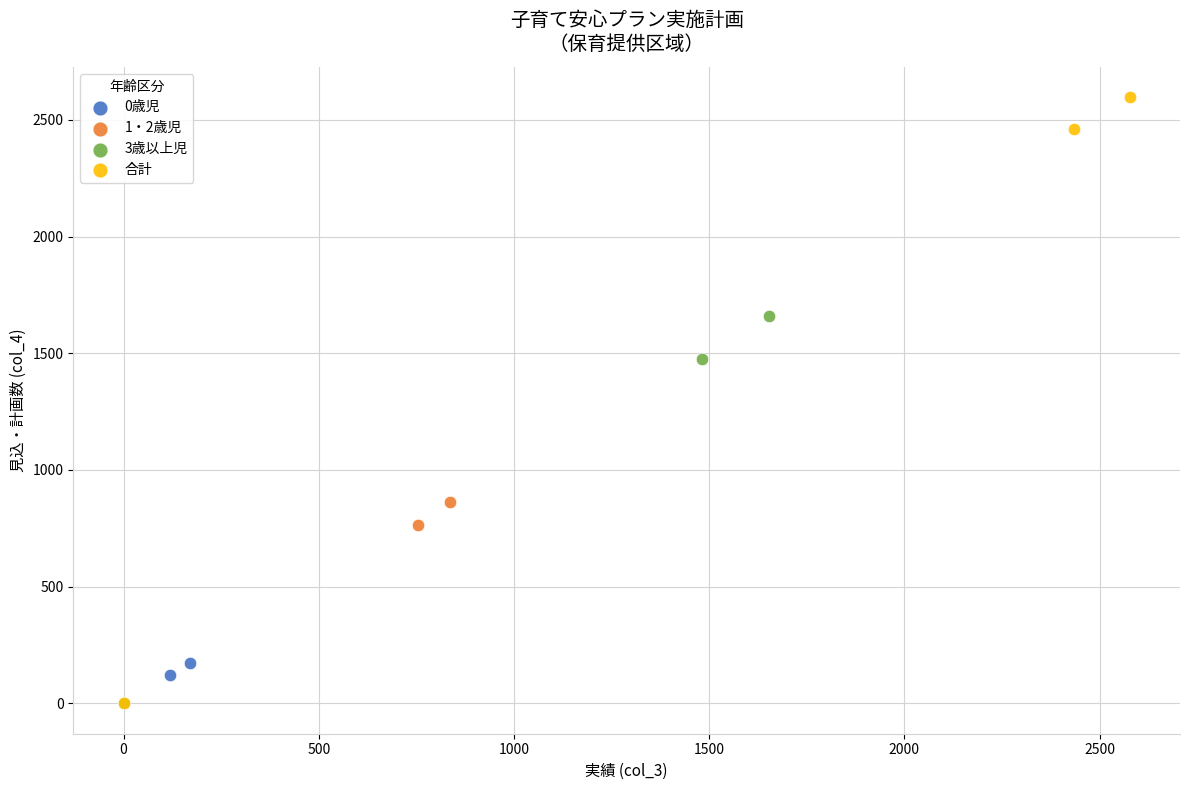

Which series reaches the maximum Y coordinate?

合計